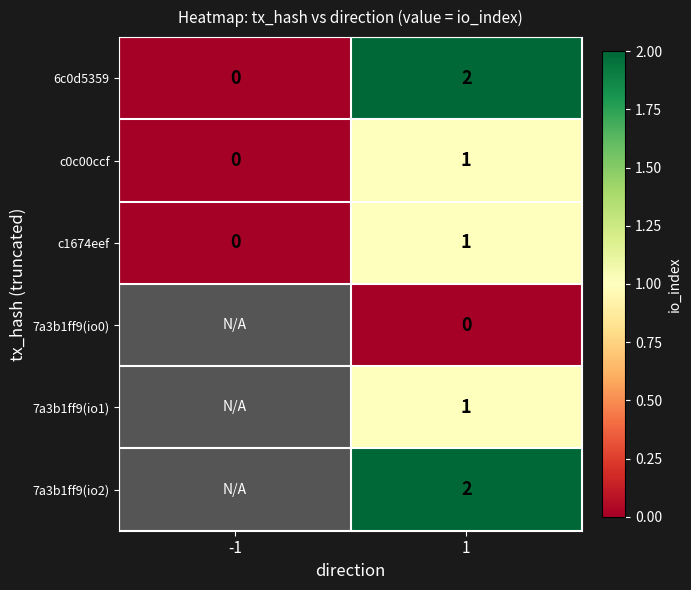

Where is c1674eef nearest to the value 0?

-1